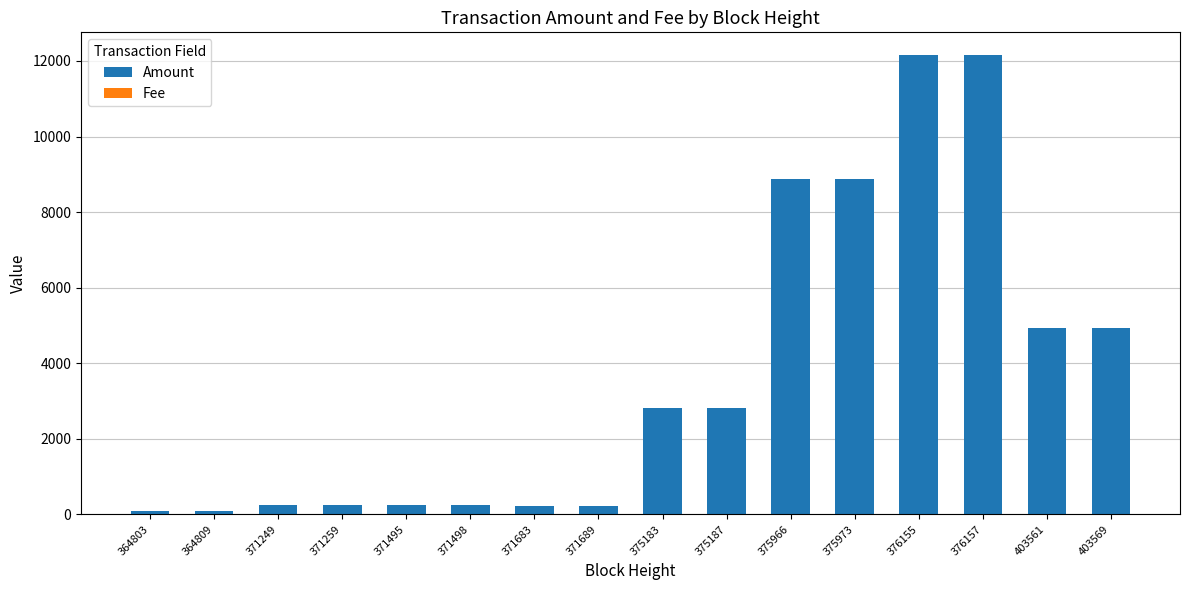

The Amount series shows 4961 at 375187. True or false?

False